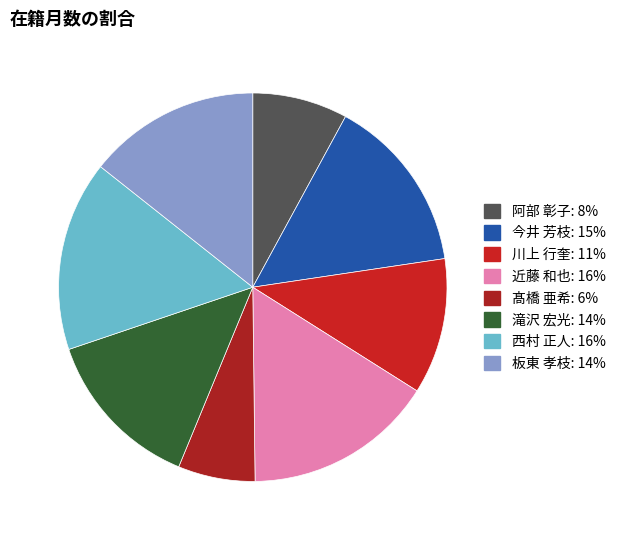

How many segments does this pie chart have?

8